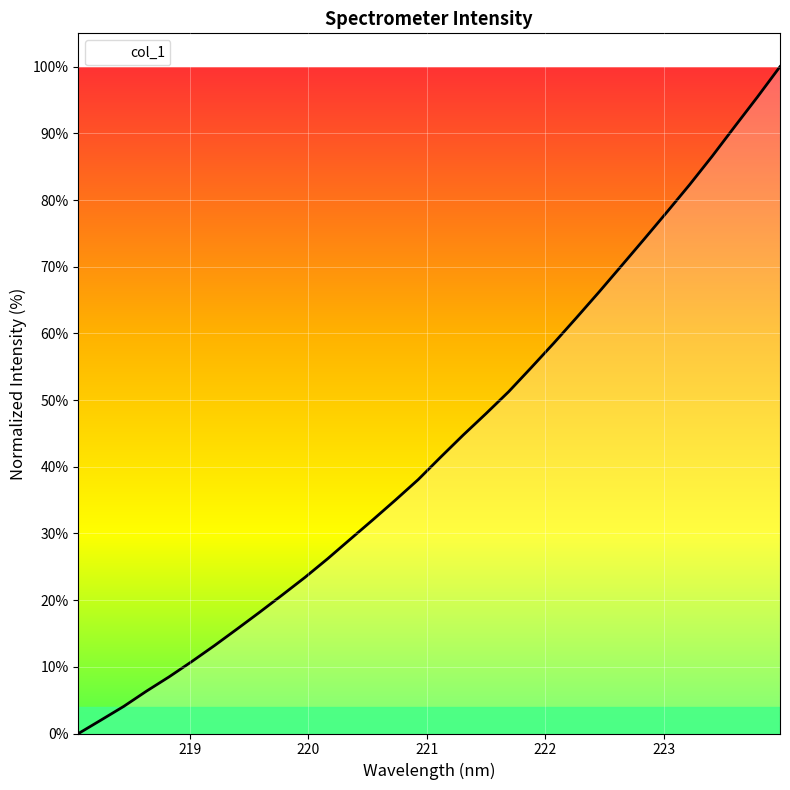

How many lines are shown in the chart?

1